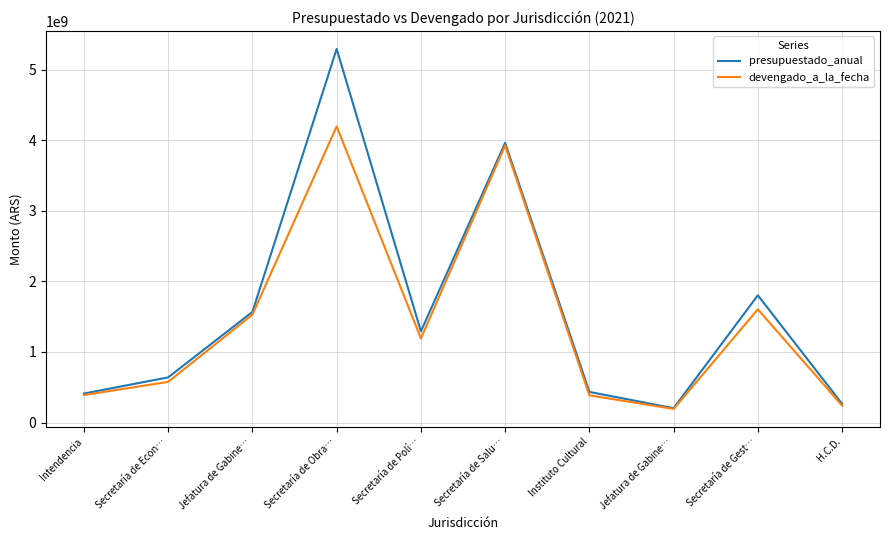

How many lines are shown in the chart?

2